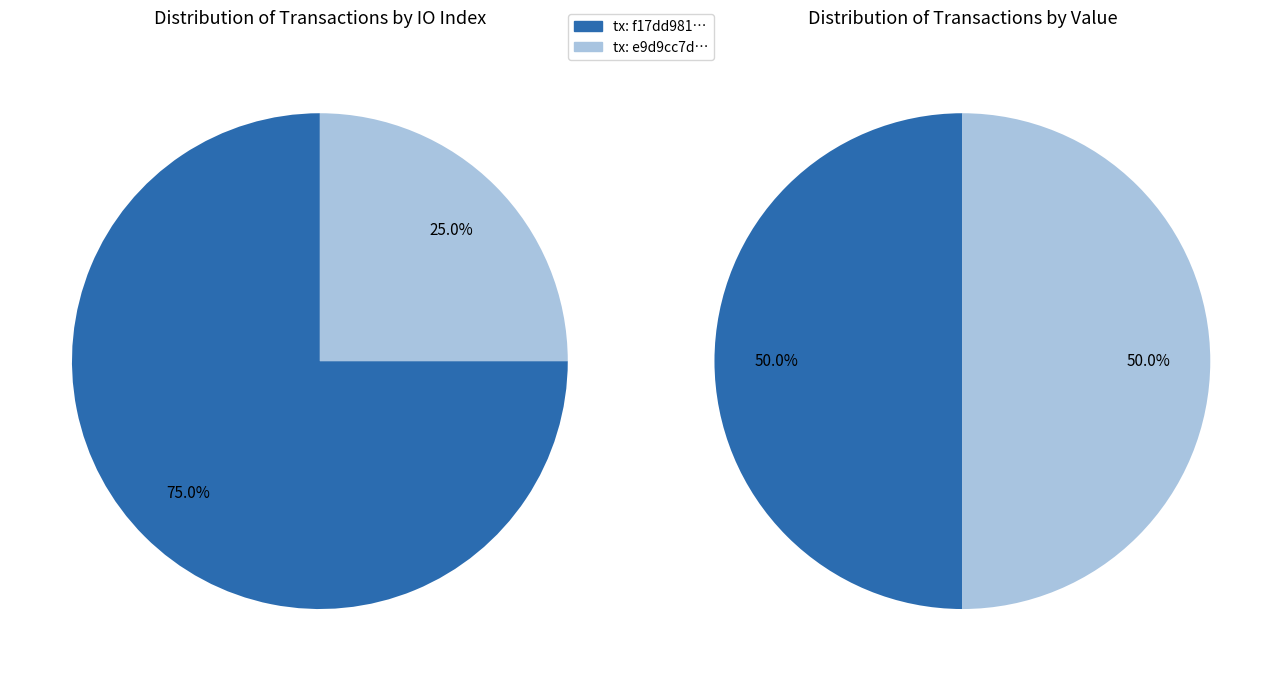

How many slices are in this pie chart?

2